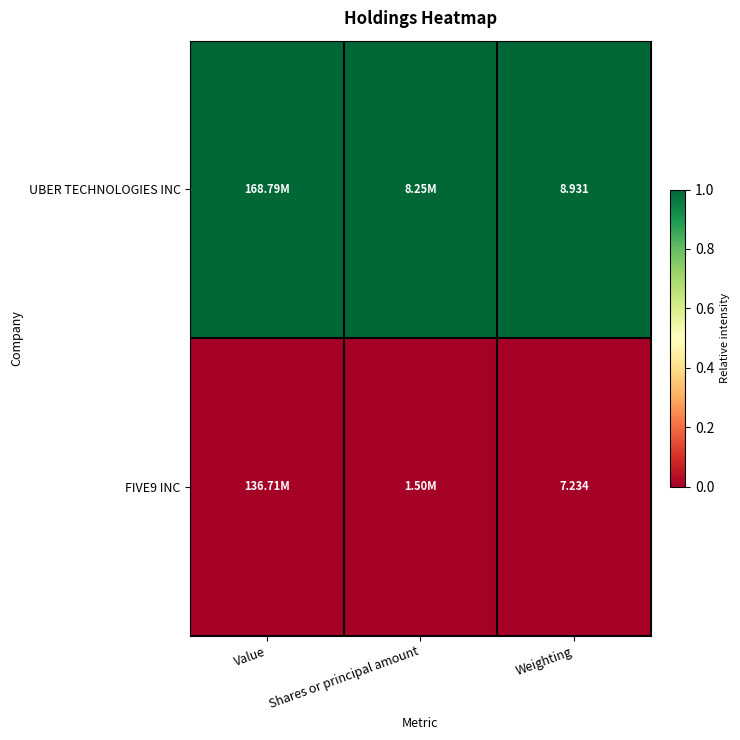

At how many categories does at least one series exceed 0?

3